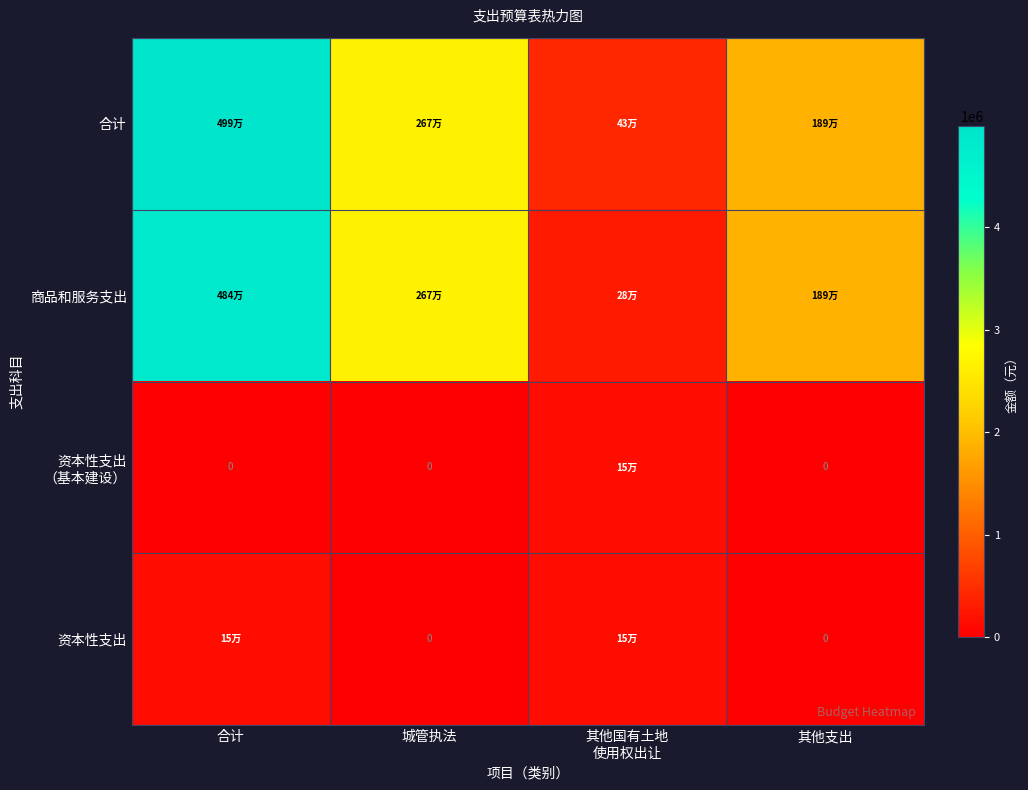

Which has a higher value, 其他国有土地
使用权出让 or 城管执法?

城管执法